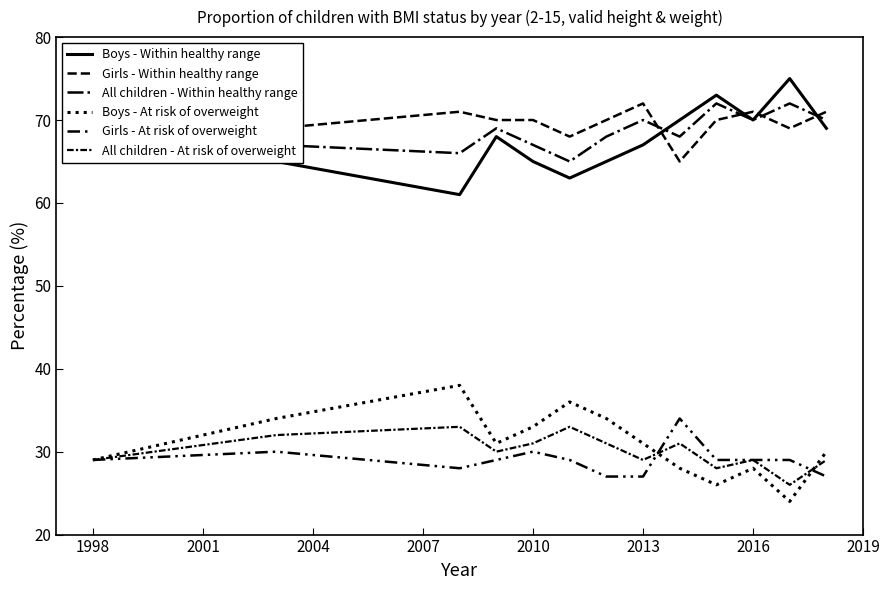

Does the chart have visible grid lines?

No